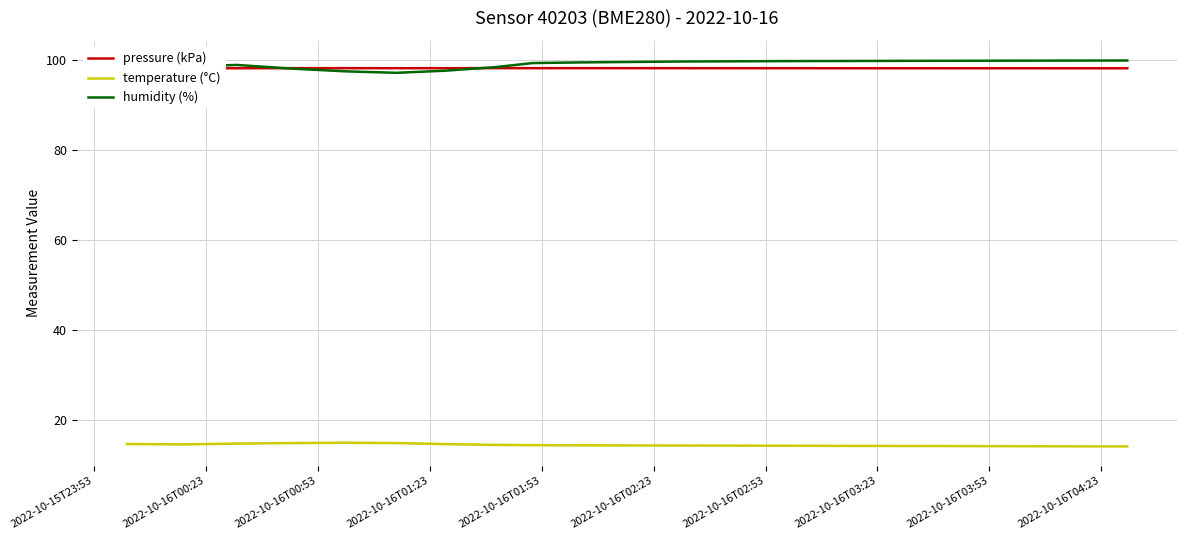

What is the lowest value of the temperature (°C) series?

14.1